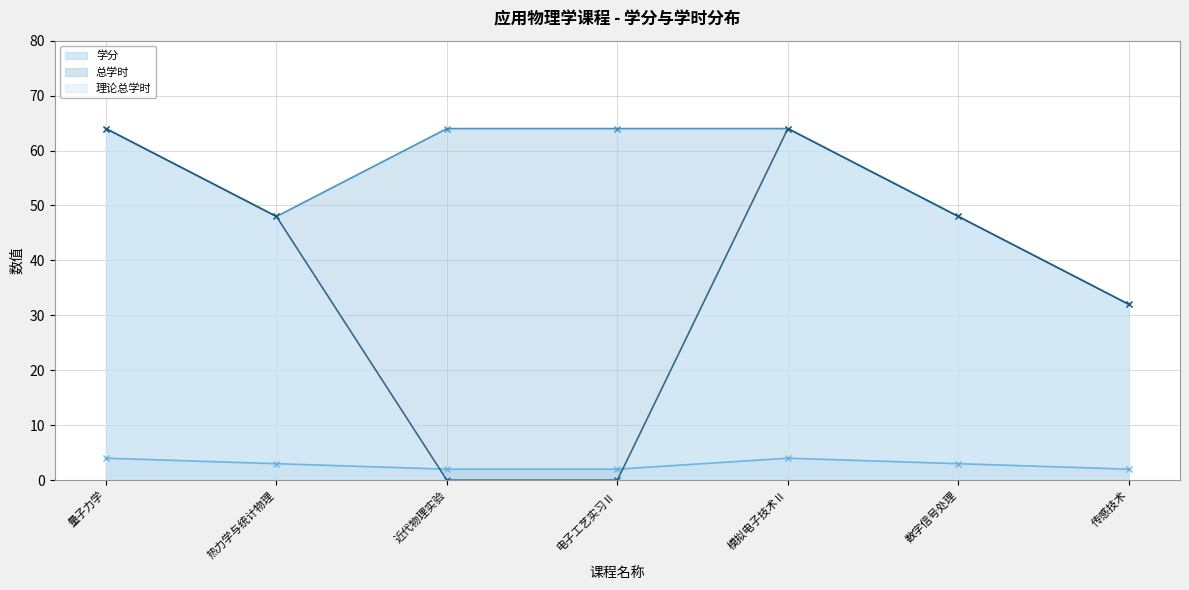

True or false: 学分 has a value of 1 at 传感技术.

False